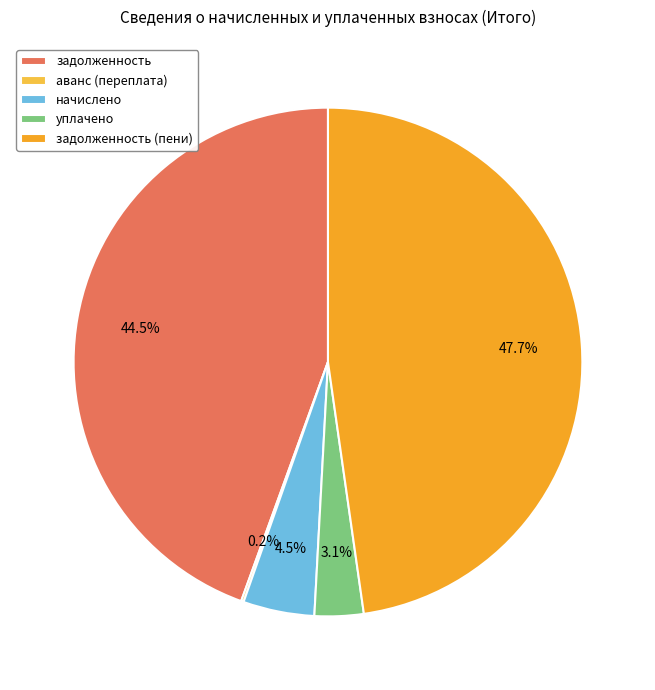

Does any single category account for the majority?

No